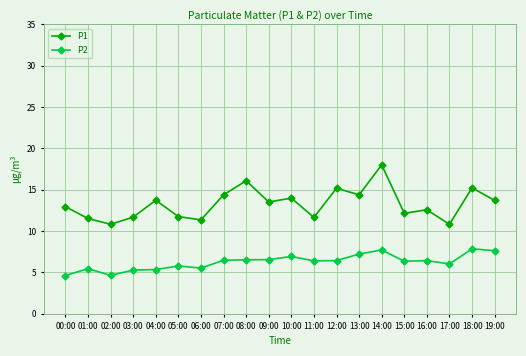

Is the value of P1 at 14:00 greater than the value of P2 at 18:00?

Yes